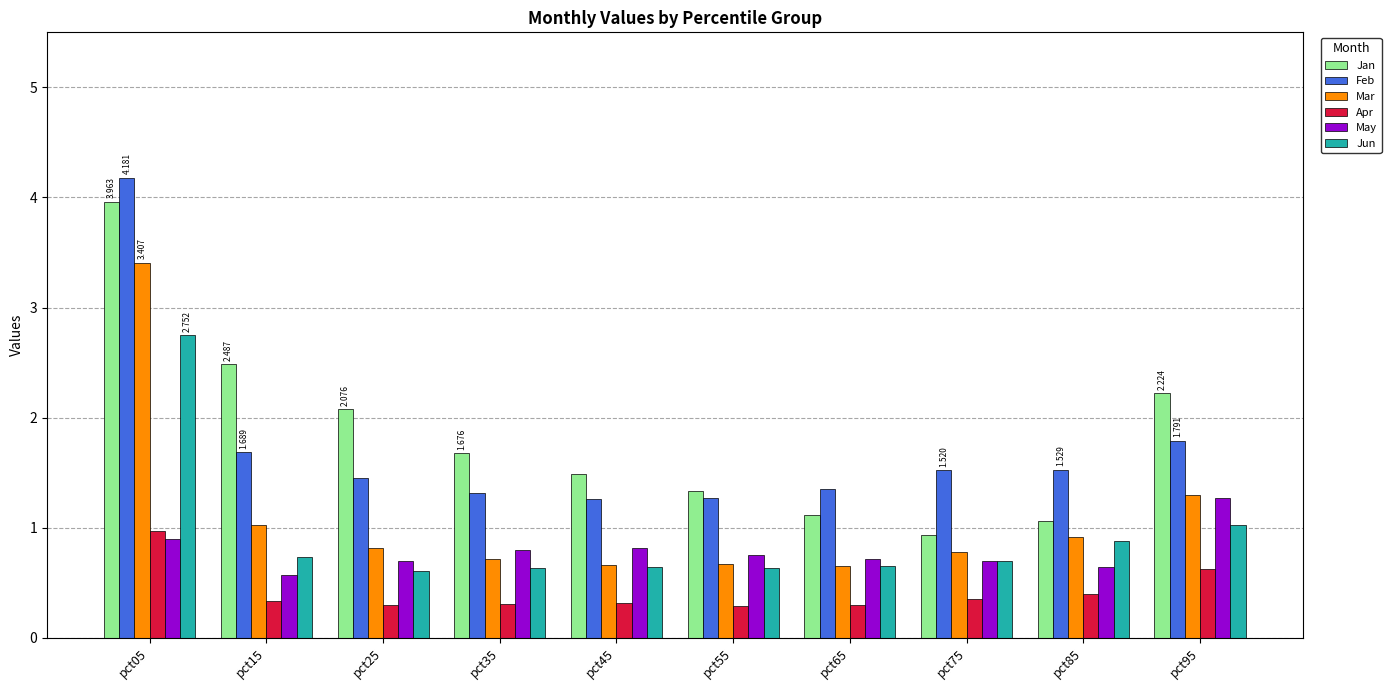

Which series has the widest spread of values?

Jan